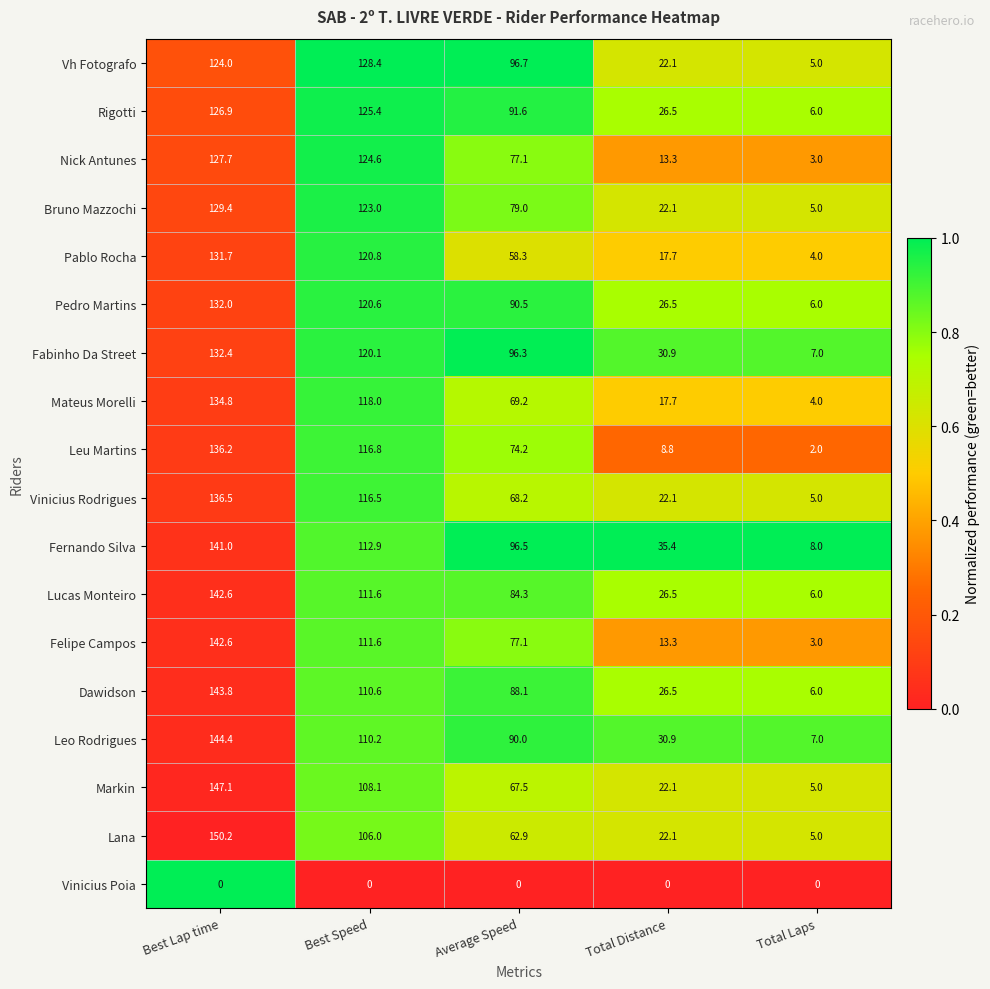

Which series changed the most between Best Speed and Total Distance?

Nick Antunes